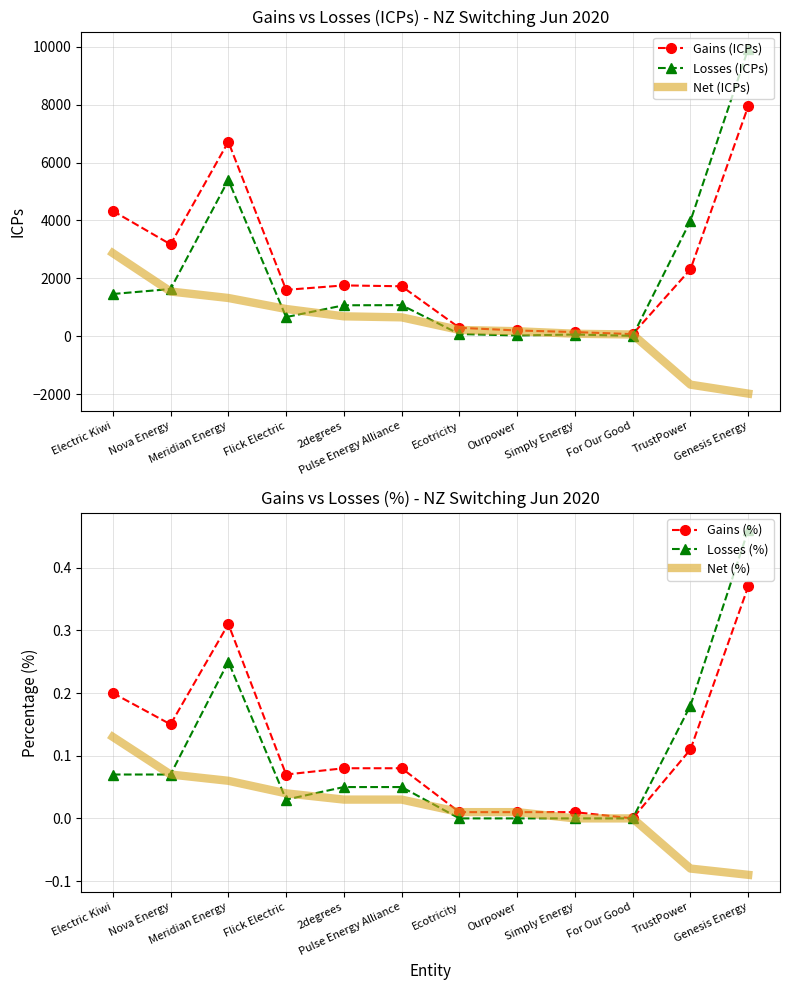

True or false: Losses (%) and Gains (%) intersect in this chart.

False